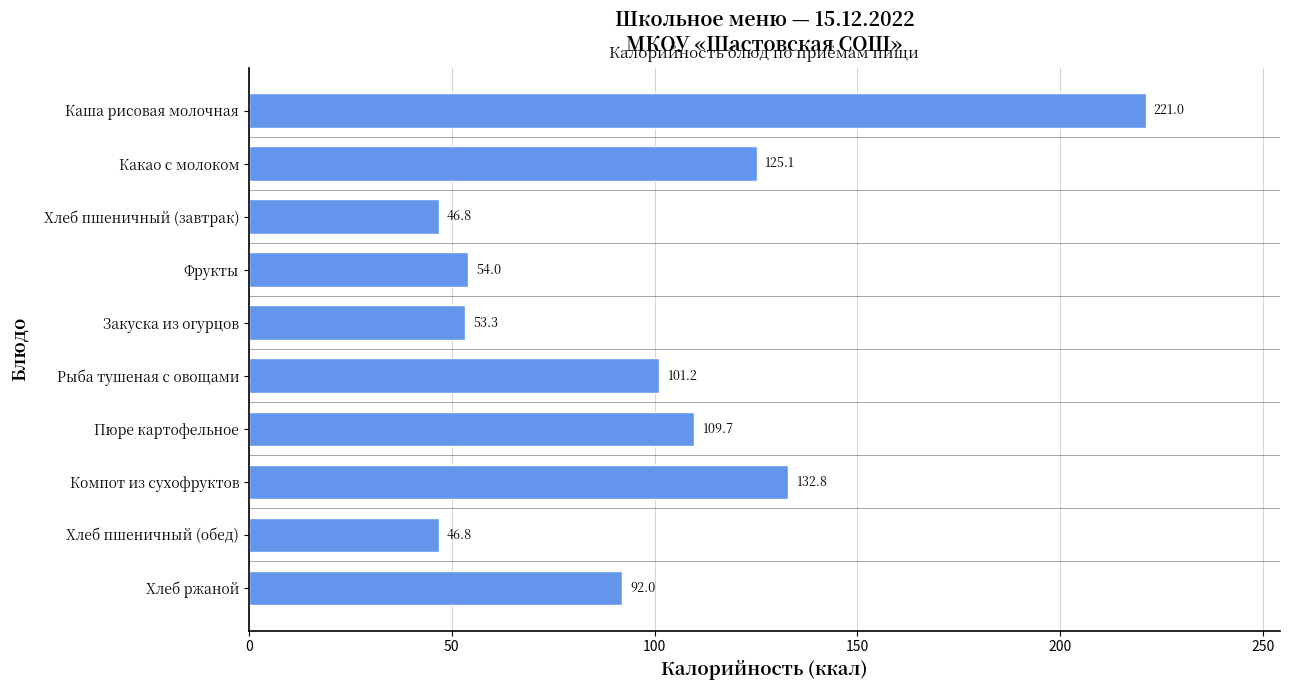

What is the change in value from Какао с молоком to Компот из сухофруктов?

+7.7